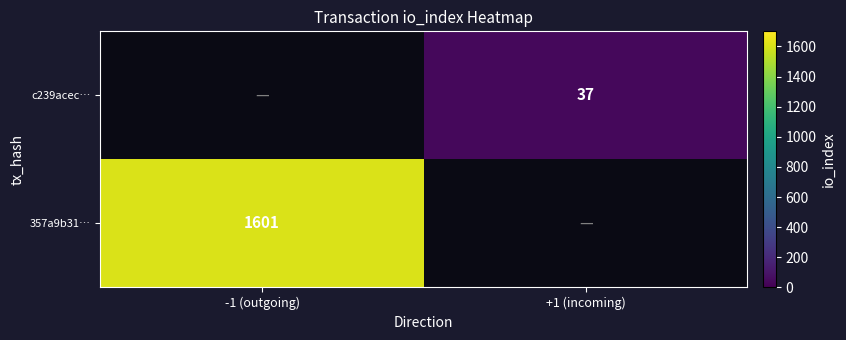

The 357a9b31… series shows 1601 at -1 (outgoing). True or false?

True